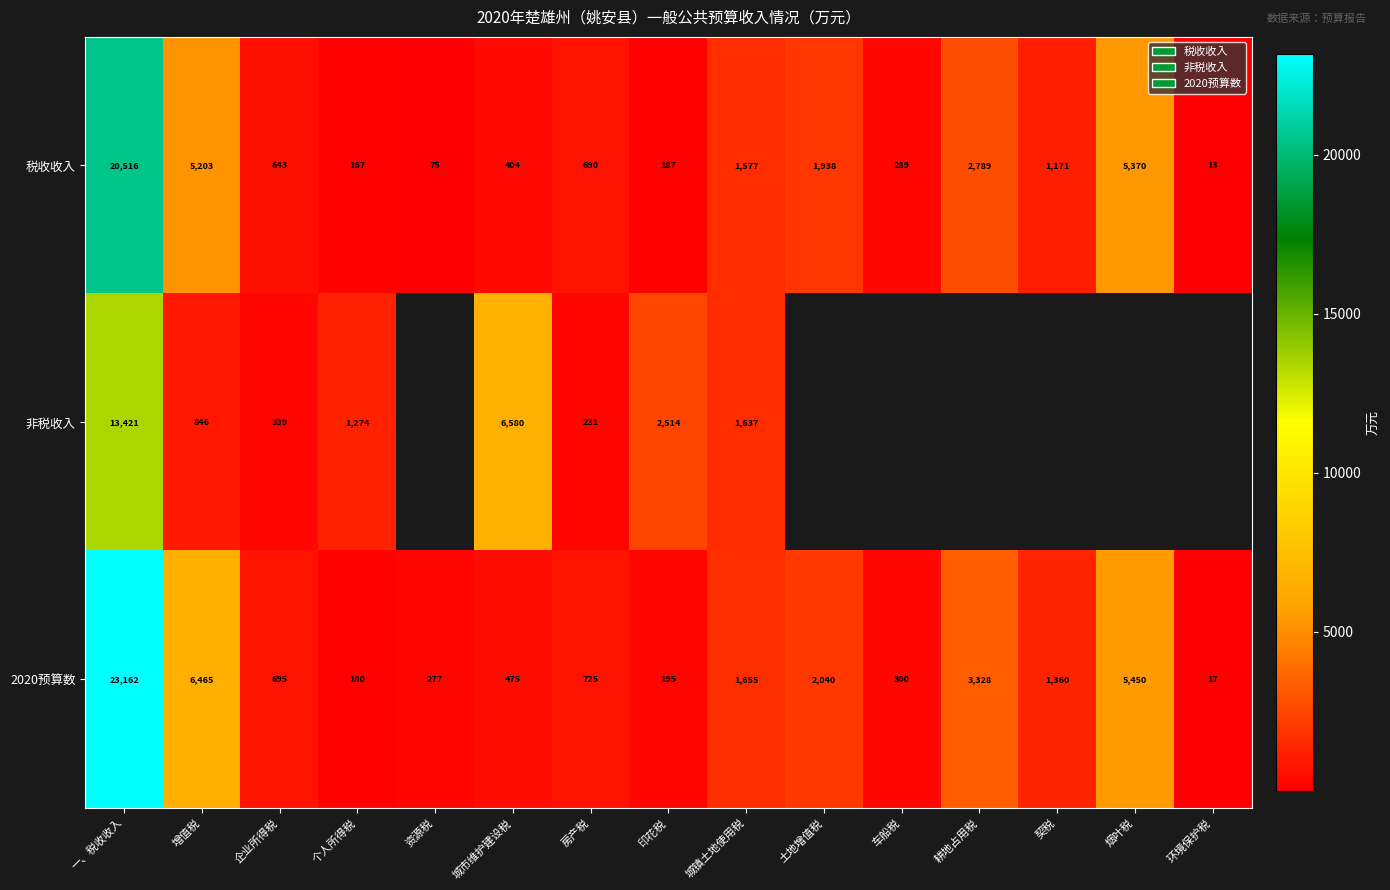

What is the difference between the maximum and minimum values in the 2020预算数 series?

23145